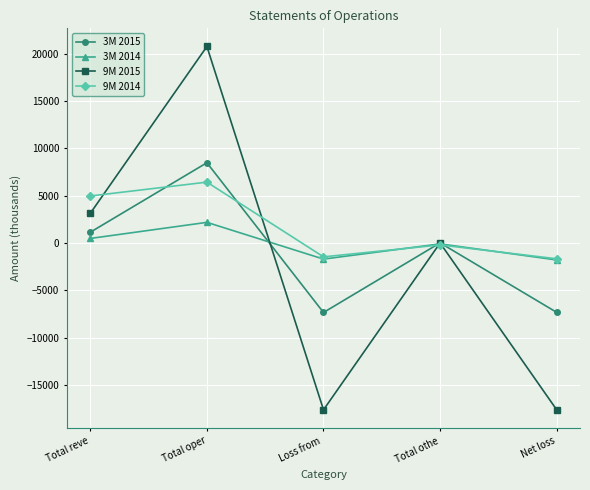

How many categories are shown in the chart?

5